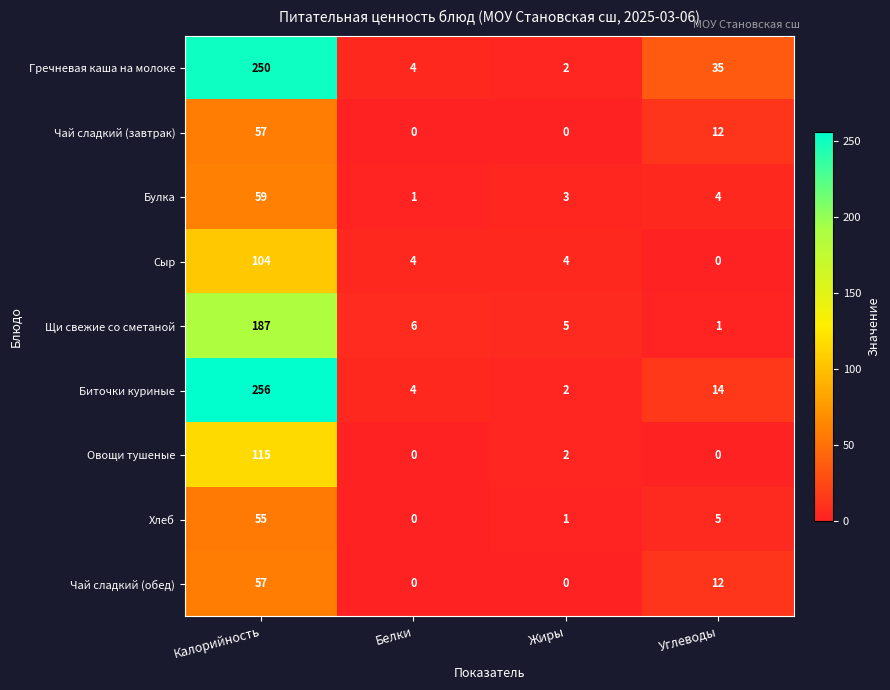

What is the sum of the Биточки куриные values at Калорийность and Жиры?

258